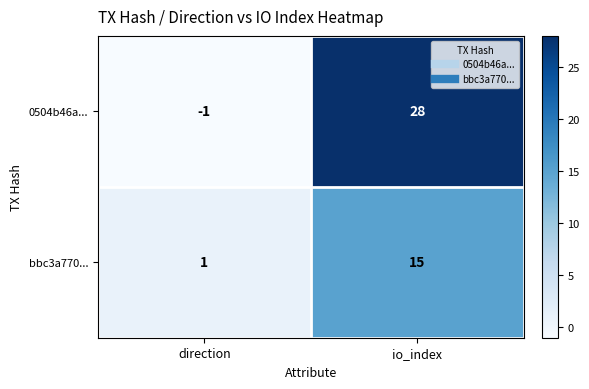

Rank the series by their average value, from lowest to highest.

bbc3a770..., 0504b46a...